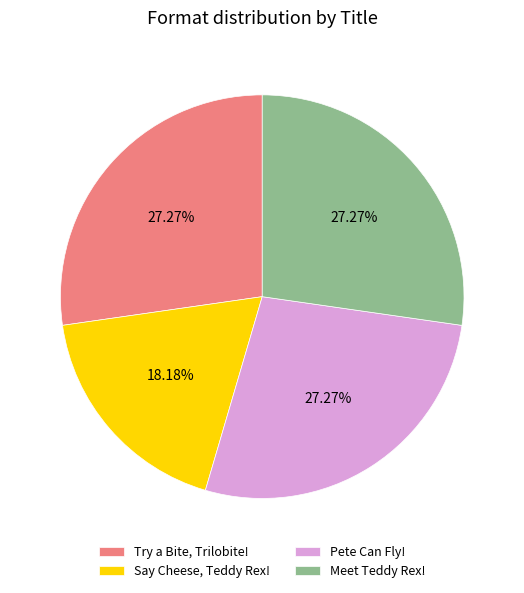

Does Try a Bite, Trilobite! account for over 50% of the chart?

No